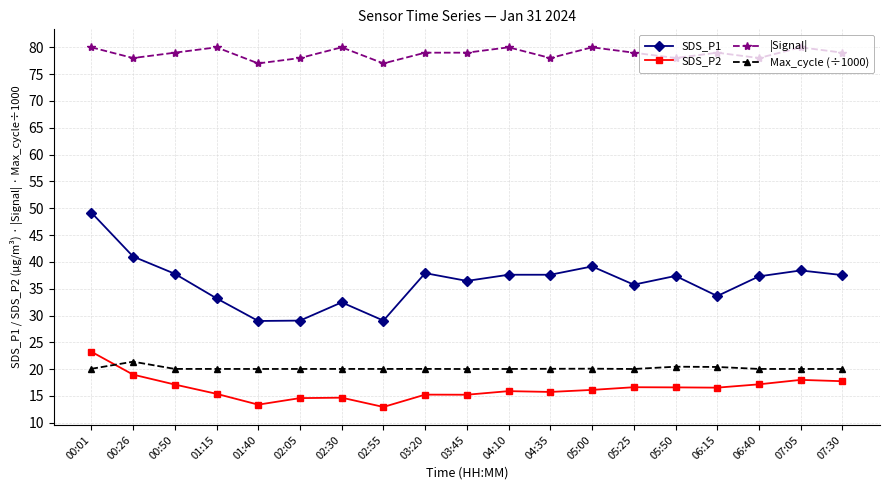

What is the difference between the highest and lowest values at 05:00?

63.9